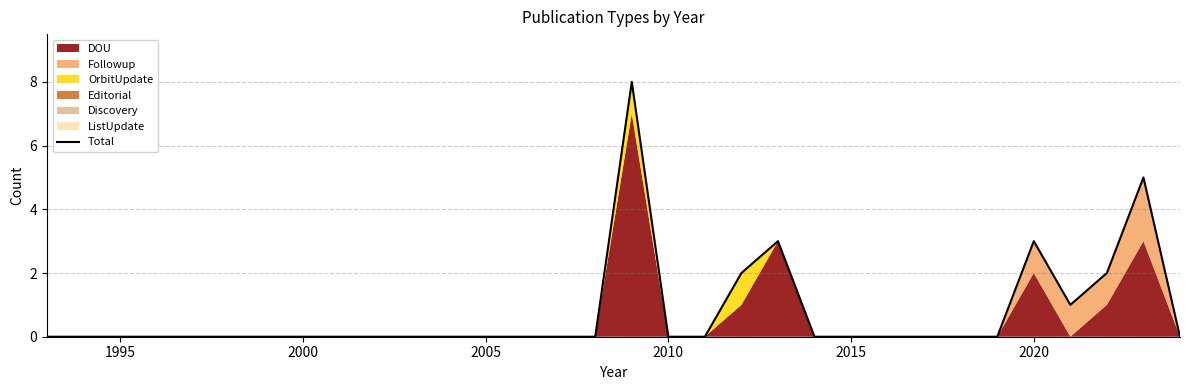

The value at 1990 is 5. True or false?

False